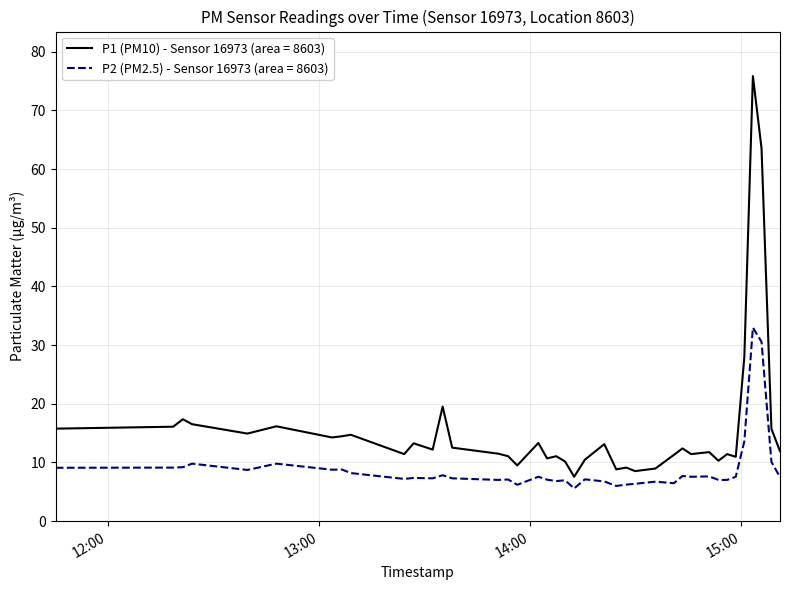

True or false: P1 (PM10) - Sensor 16973 (area = 8603) and P2 (PM2.5) - Sensor 16973 (area = 8603) intersect in this chart.

False